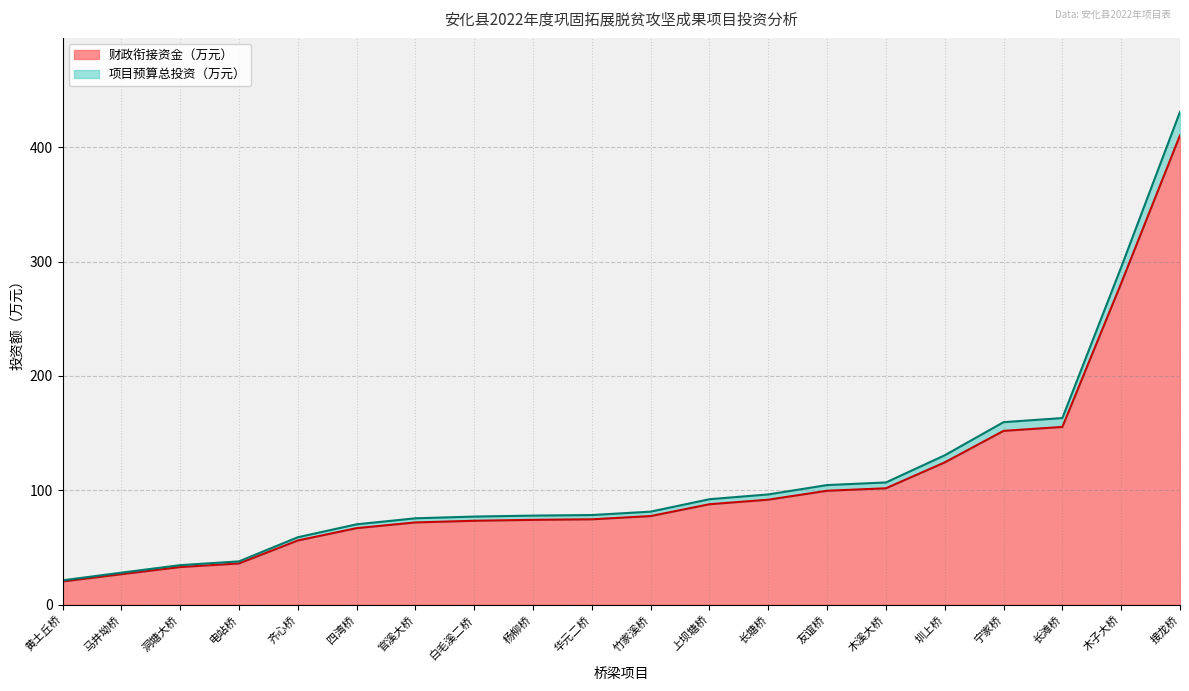

At which category does the chart reach its minimum across all series?

黄土丘桥